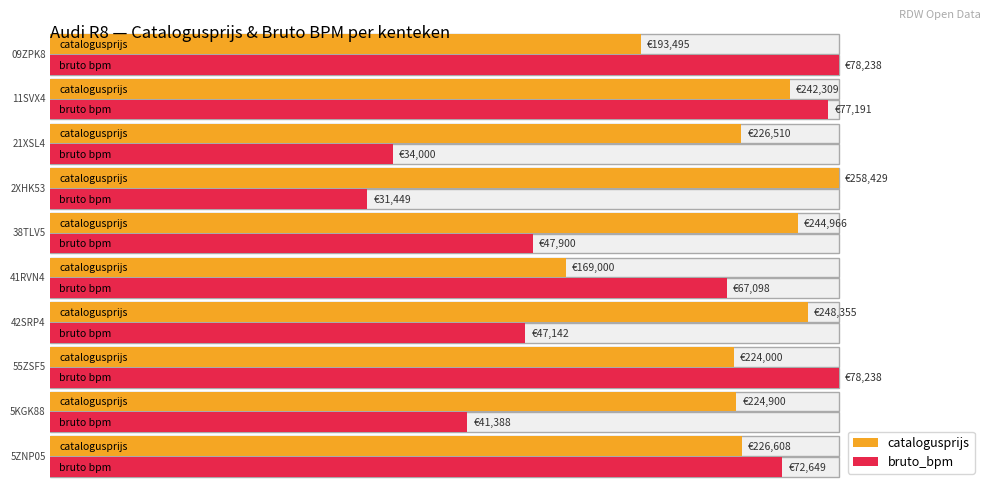

Which series has the largest range (max minus min)?

Average catalogusprijs